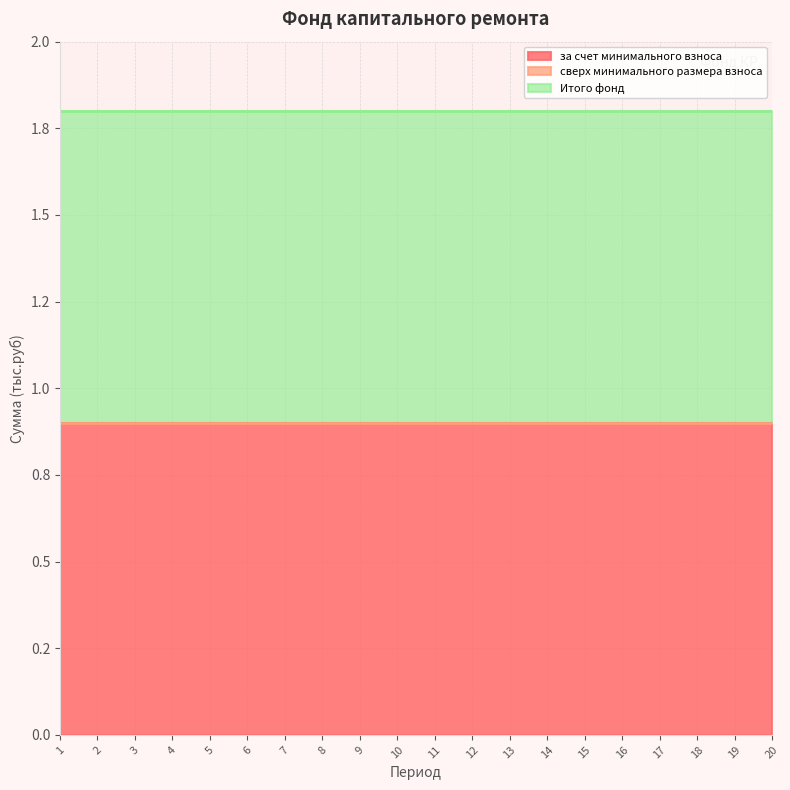

How many data points does each series have?

20